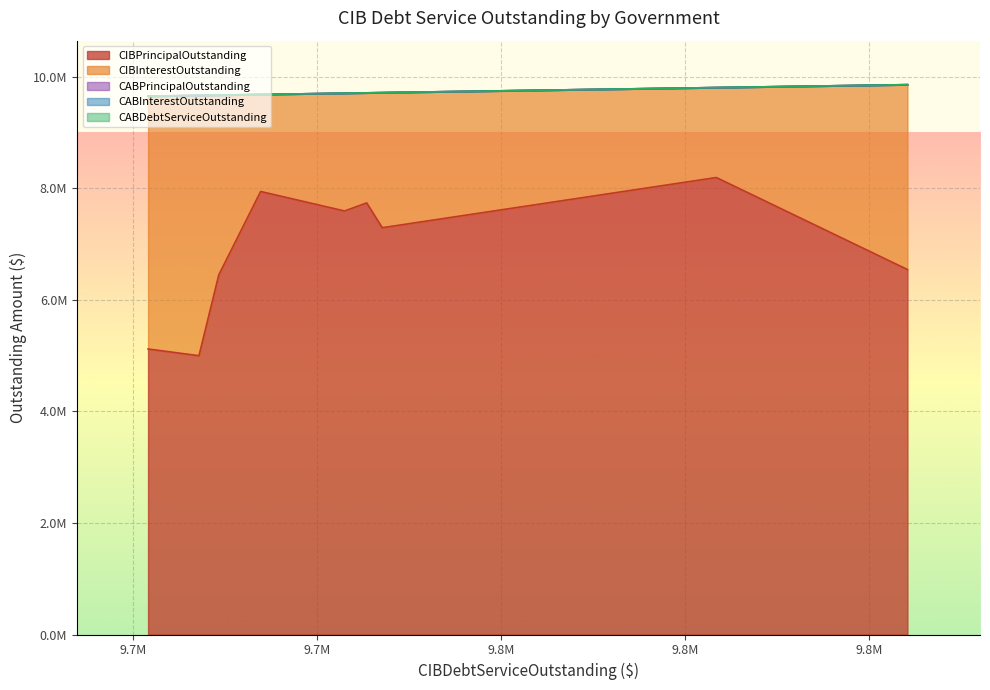

How many values in the CIBInterestOutstanding series are below 2422723?

4